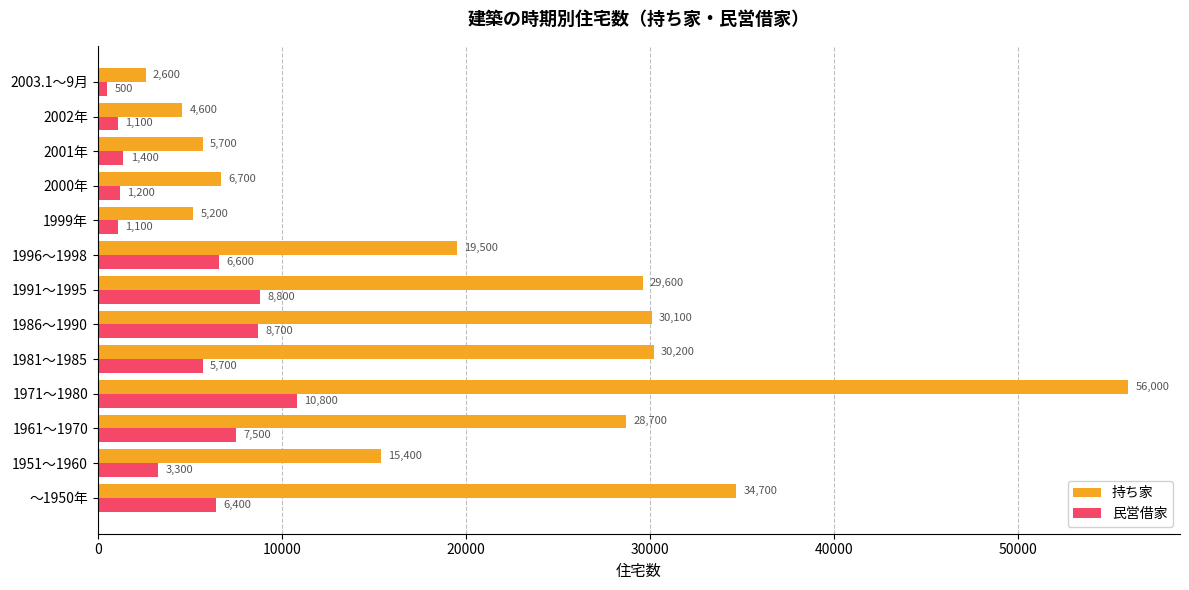

Is it true that 民営借家 equals 3300 at 1951～1960?

True